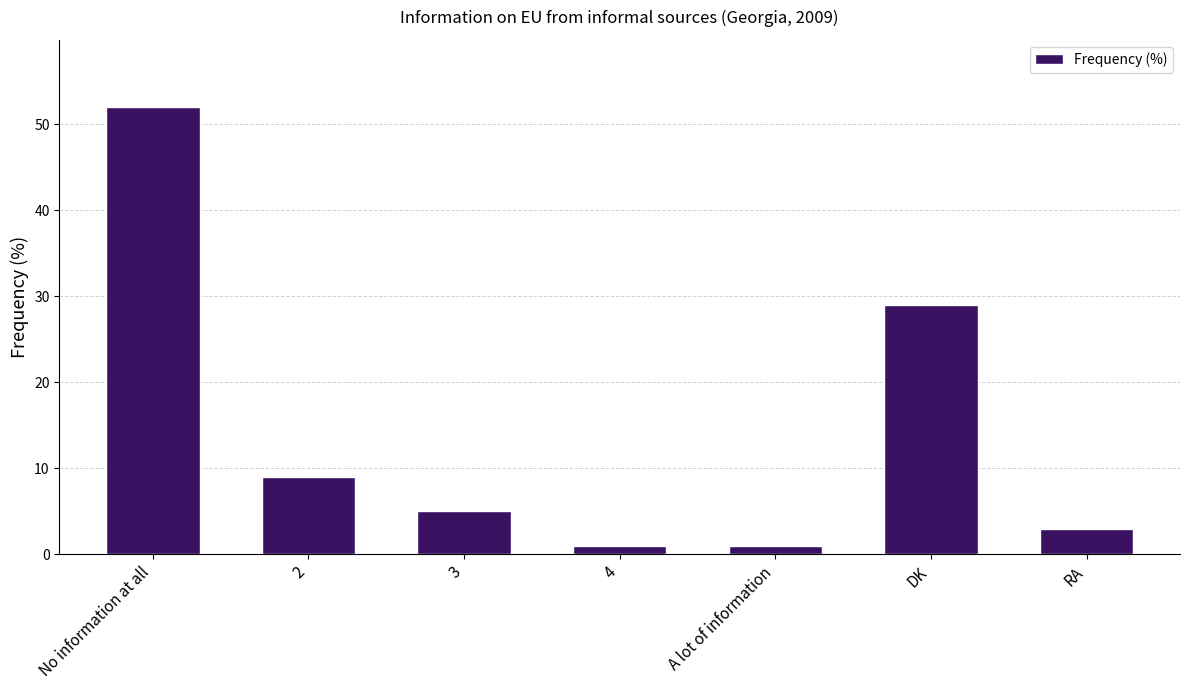

Approximately how many times larger is the value at 2 compared to DK?

0.3